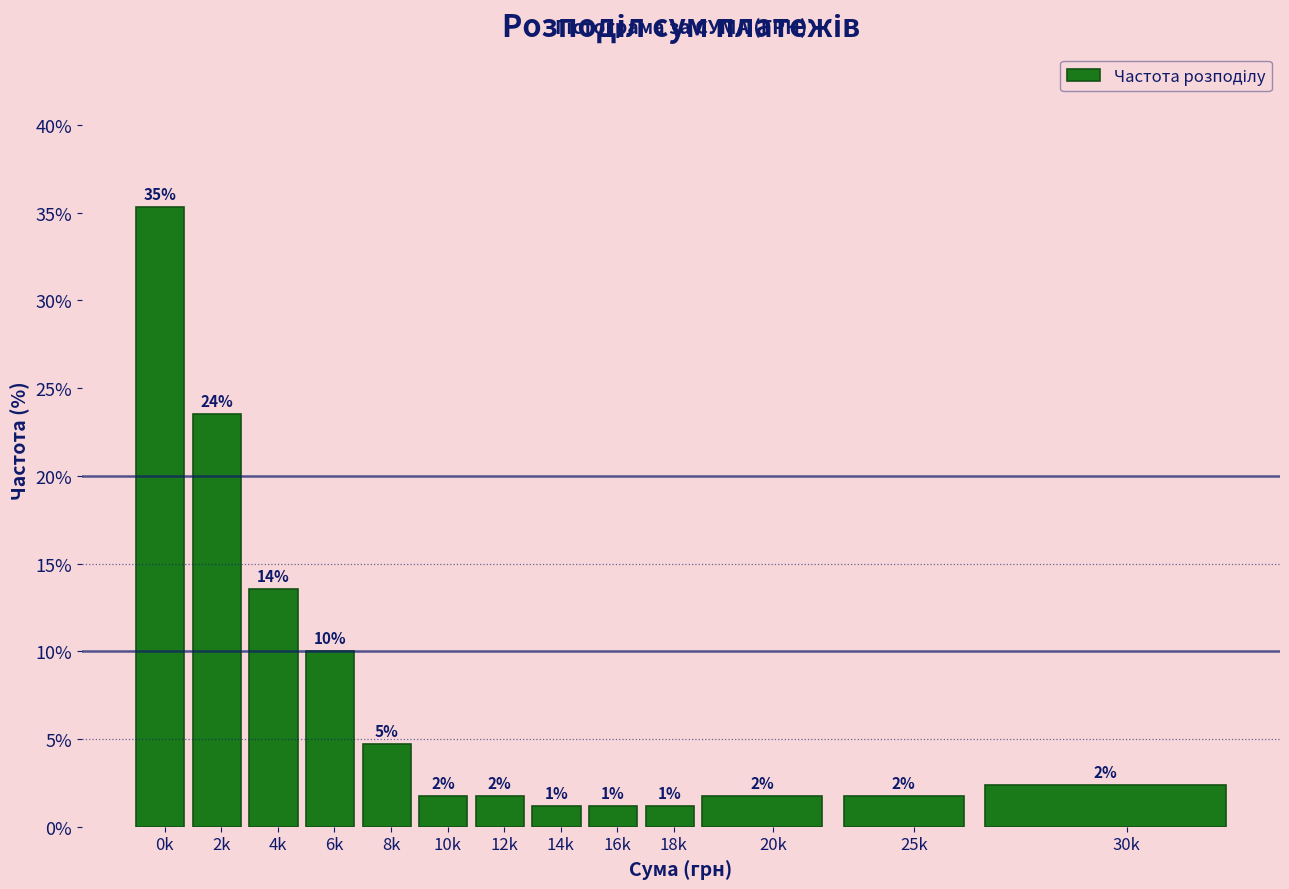

How many bars are there in total?

13